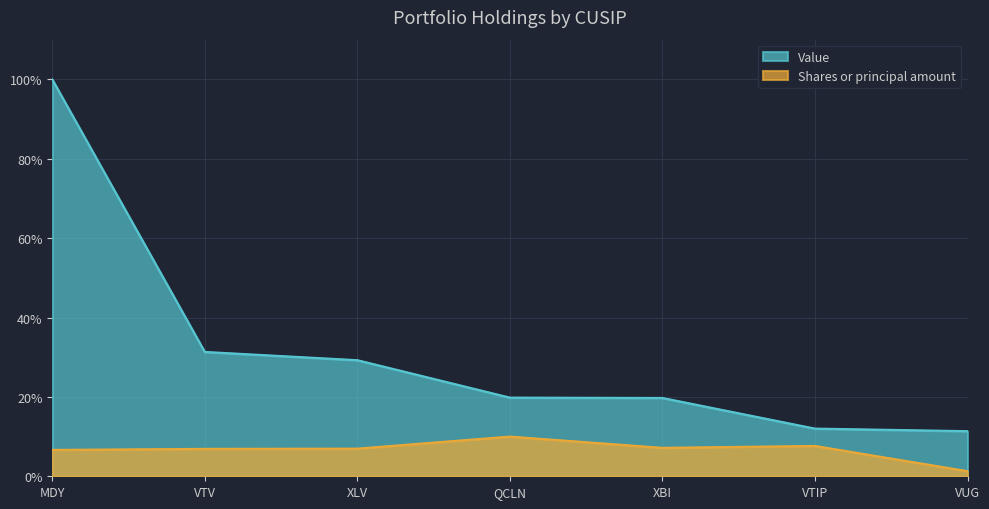

Reading left to right, what are all the values shown in this chart?

Value: 100.0	31.3	29.3	19.8	19.7	12.0	11.4
Shares or principal amount: 6.6	6.9	7.0	10.0	7.2	7.6	1.3